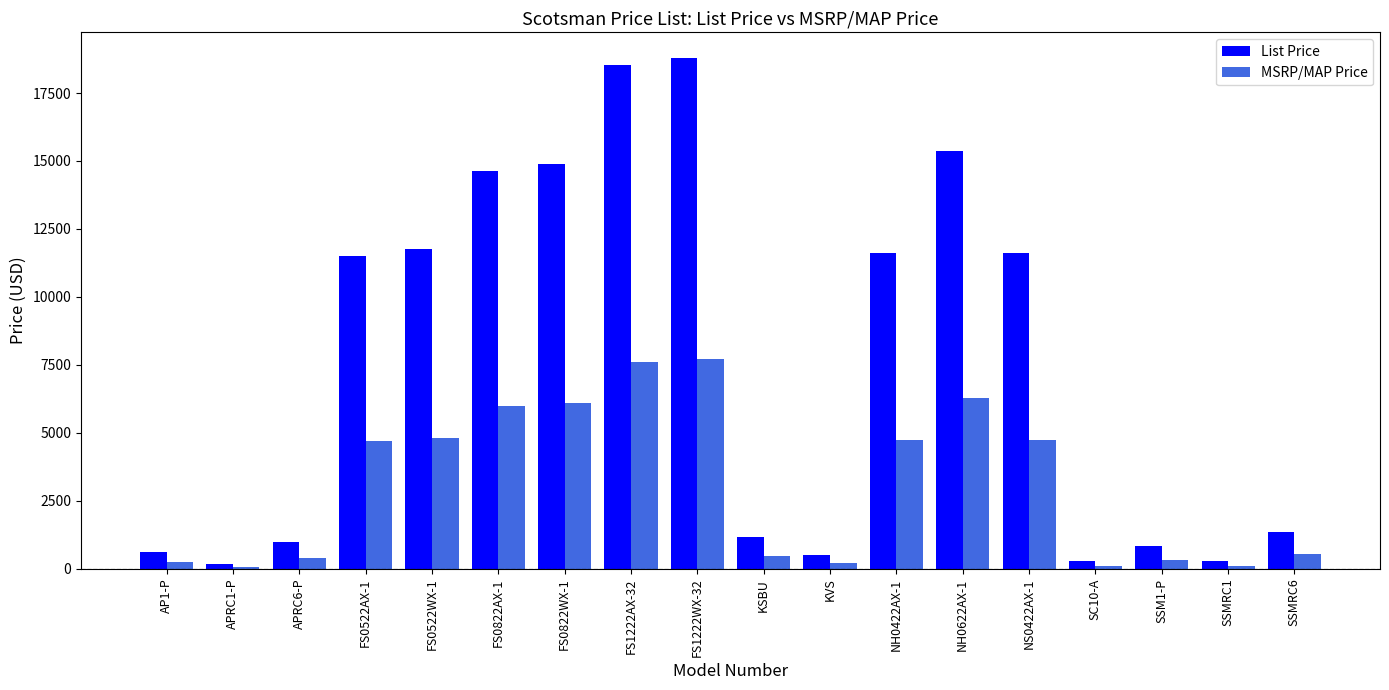

Rank the series at NS0422AX-1 from highest to lowest value.

List Price, MSRP/MAP Price